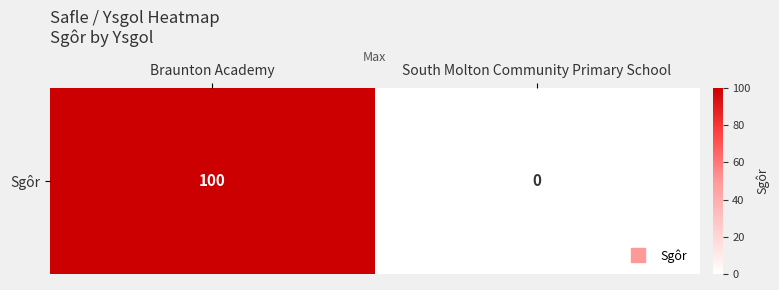

Rank the categories by value from lowest to highest.

South Molton Community Primary School, Braunton Academy